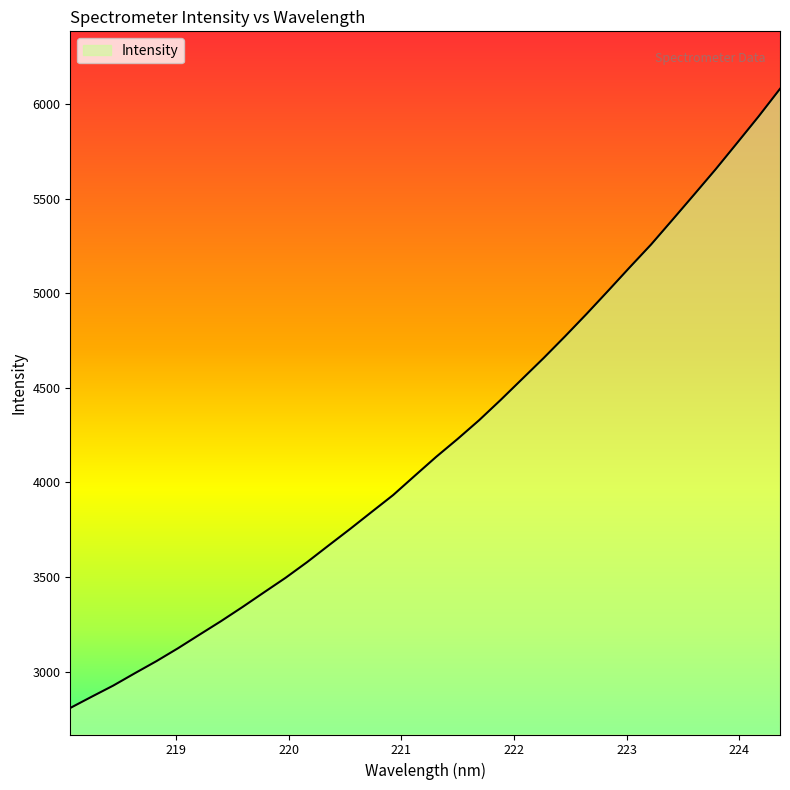

True or false: the data has more than 0 interior local peaks.

False